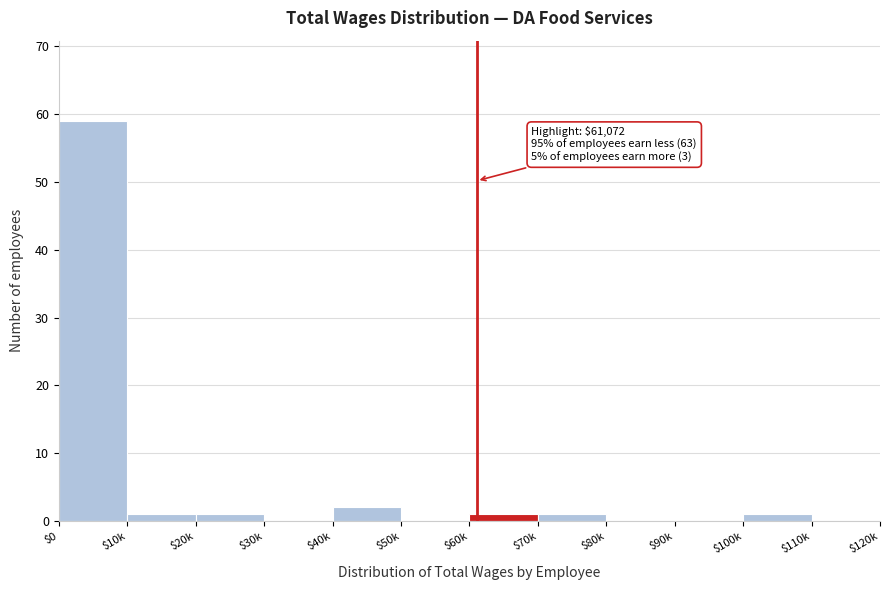

What is the greatest value displayed?

59